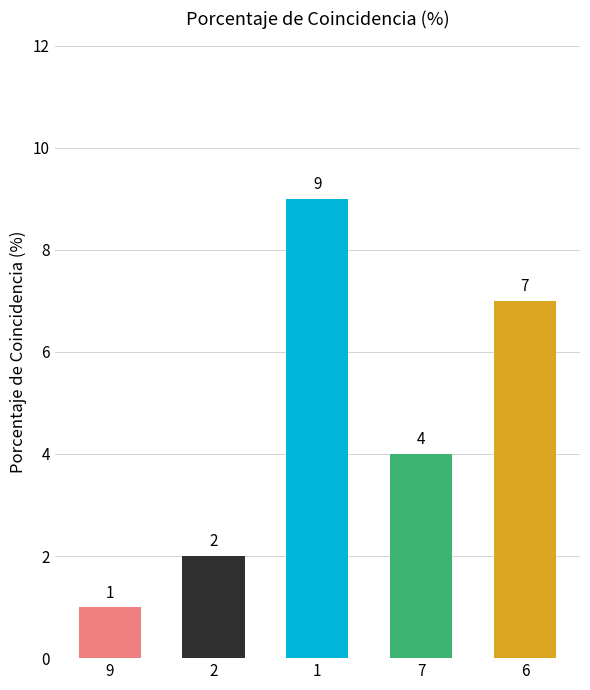

Does the chart contain stacked bars?

No